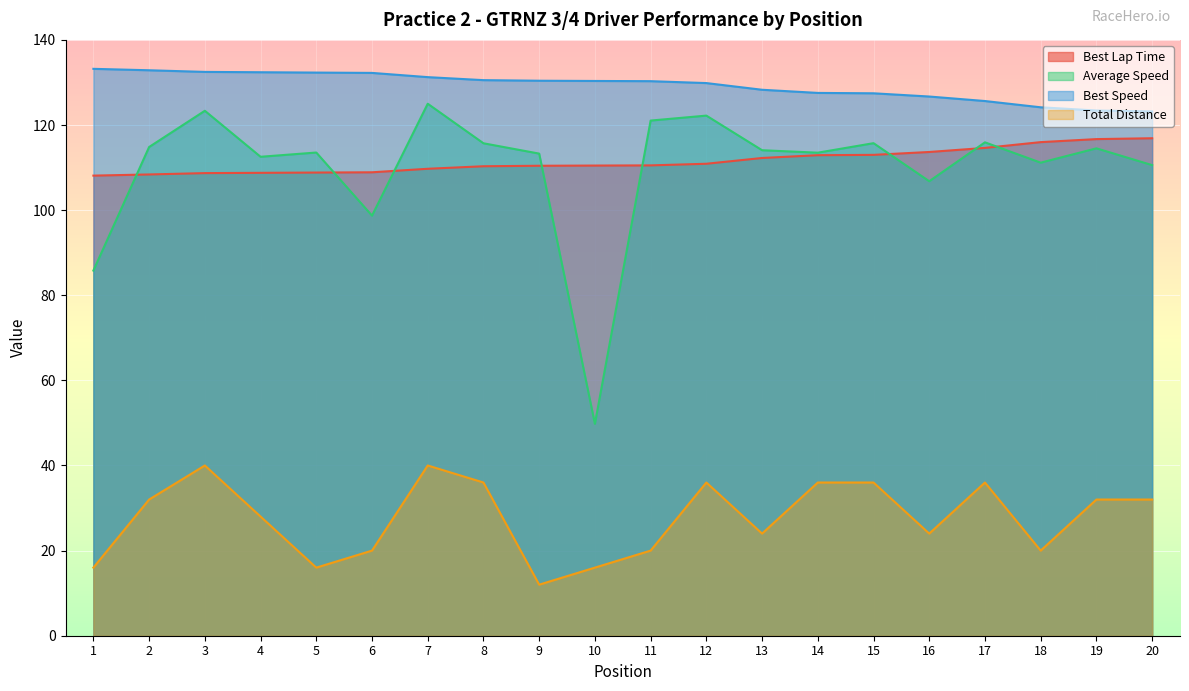

Does the chart display data point markers on the line(s)?

No